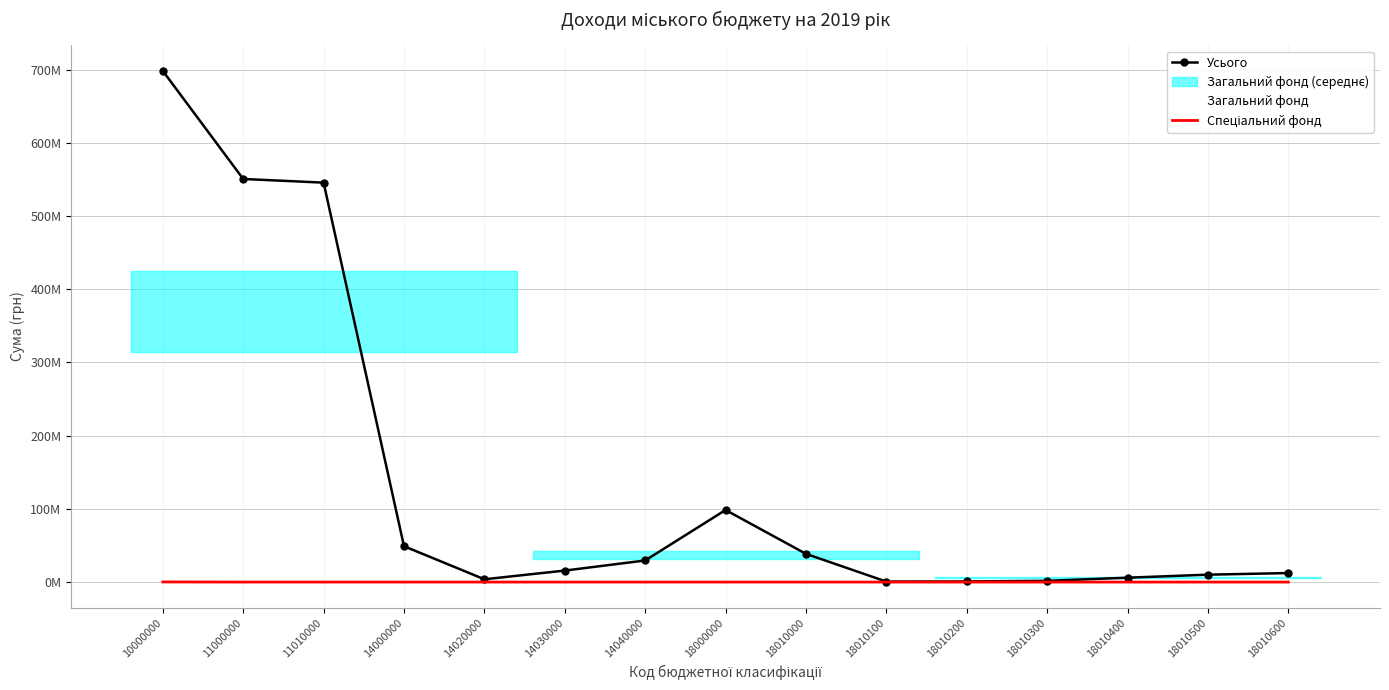

Is this an area chart (filled region under the line)?

No